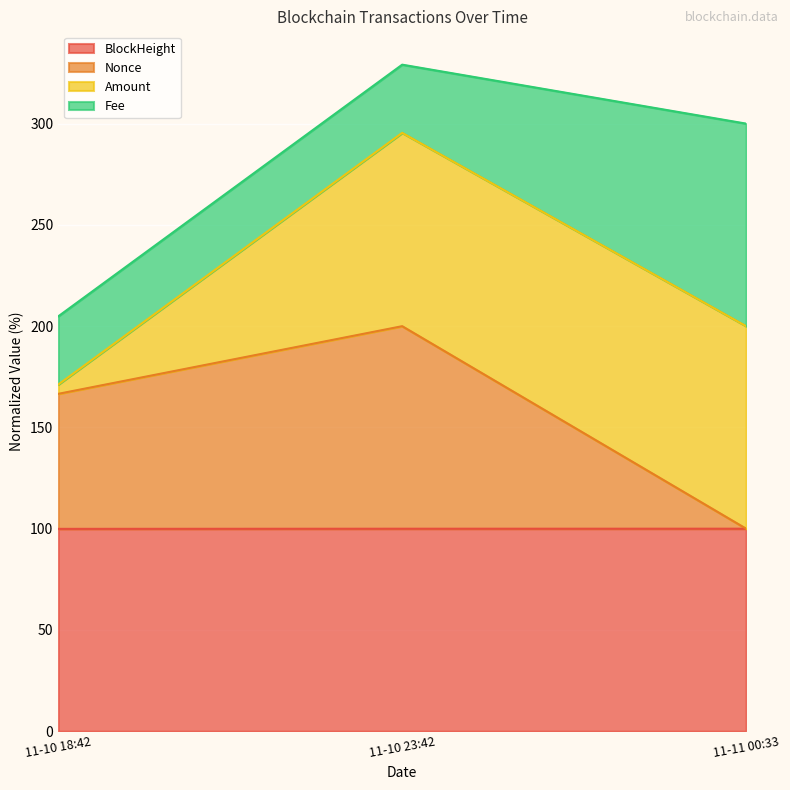

At which category is the sum across all series the highest?

11-10 23:42